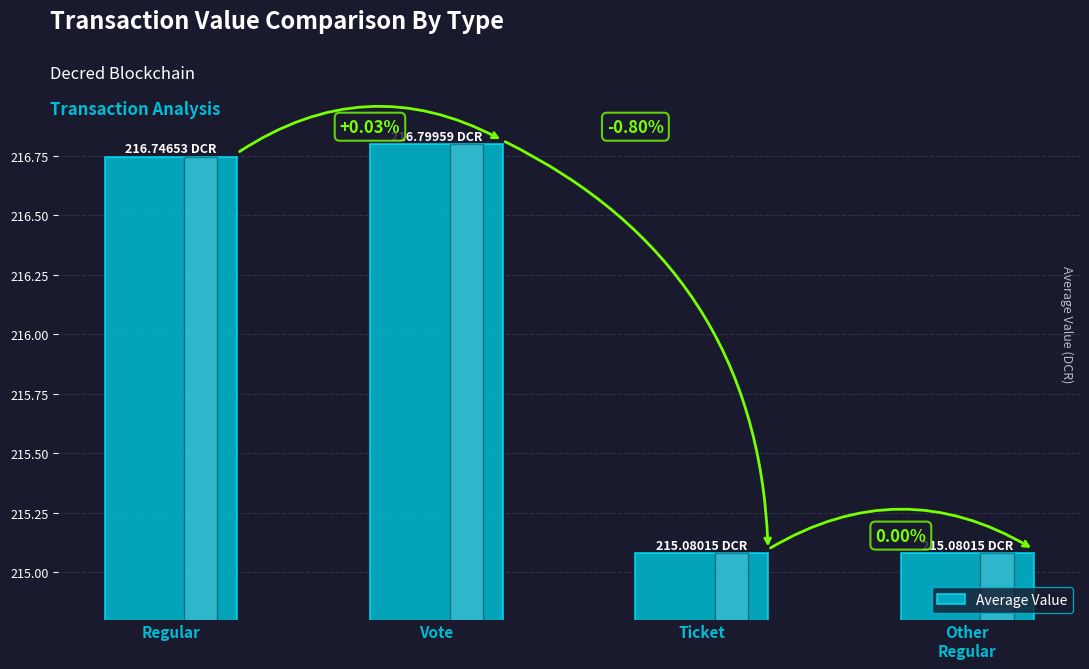

How many bars are there in total?

4